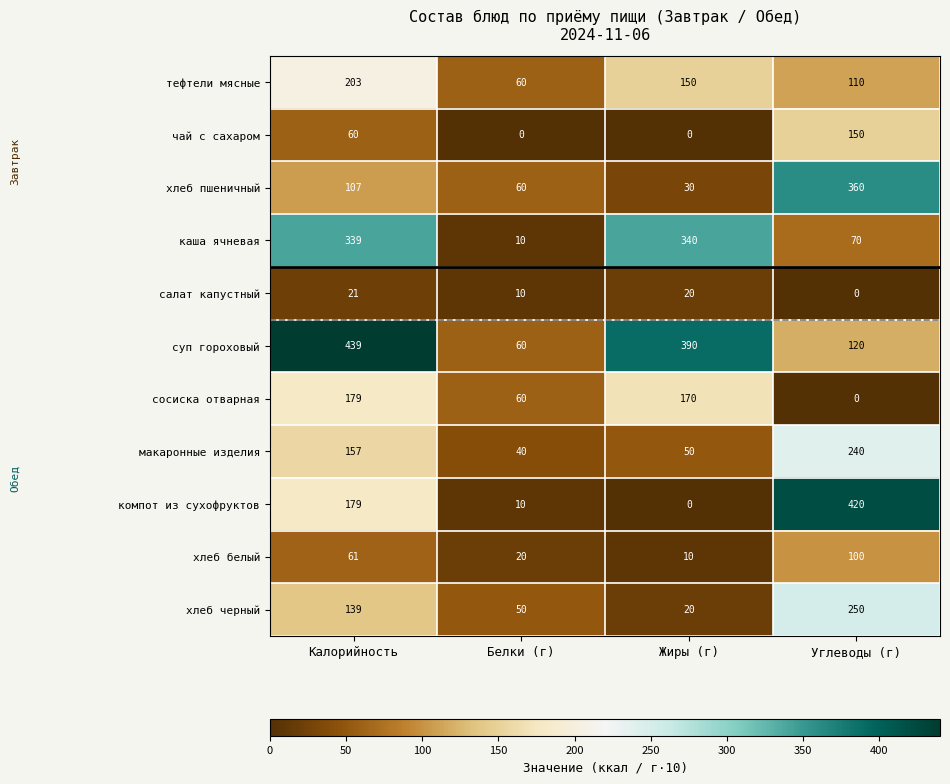

What is the total value across all series at Углеводы (г)?

1820